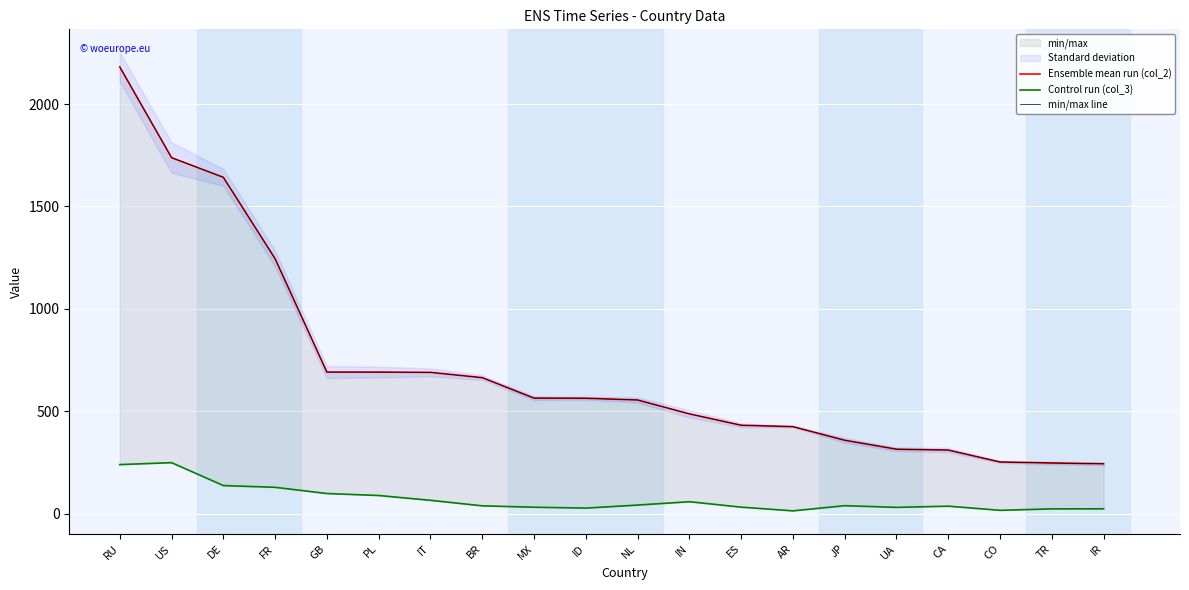

What is the greatest value displayed?

2181.6